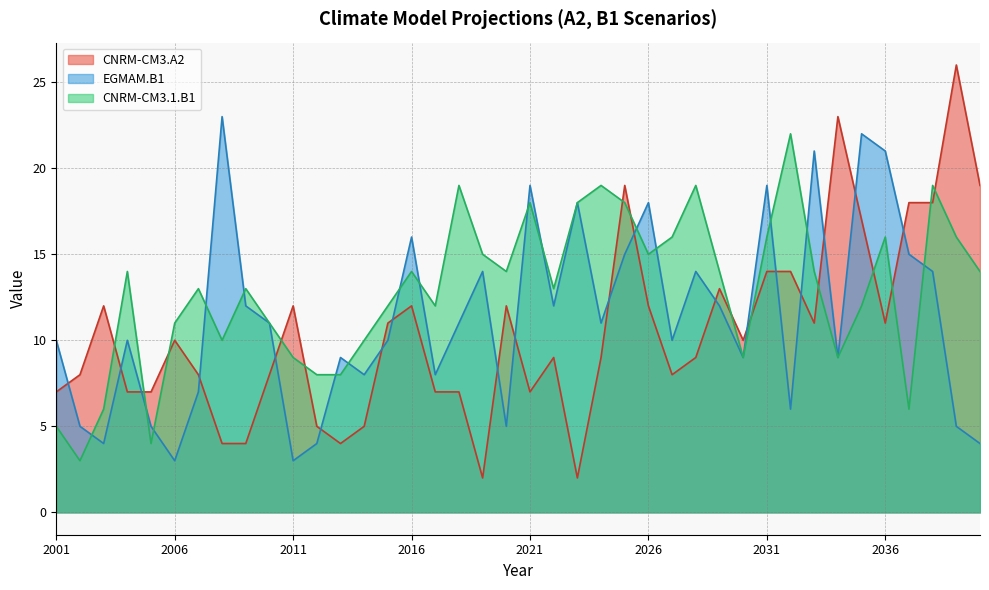

At which label is EGMAM.B1 closest to 13?

2009